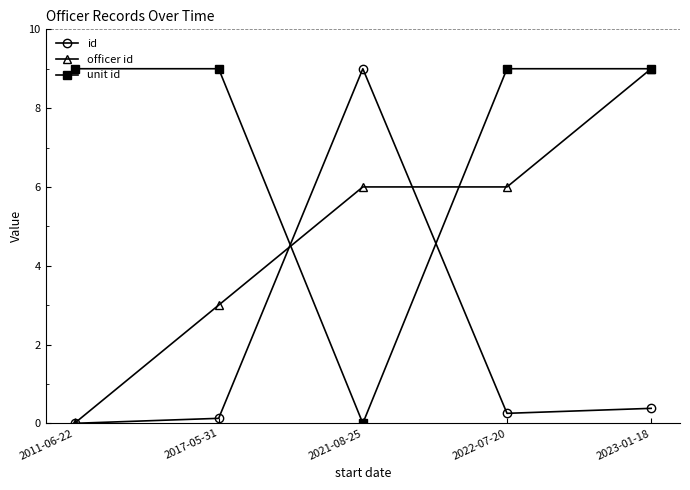

The officer id series shows 0.0 at 2011-06-22. True or false?

True